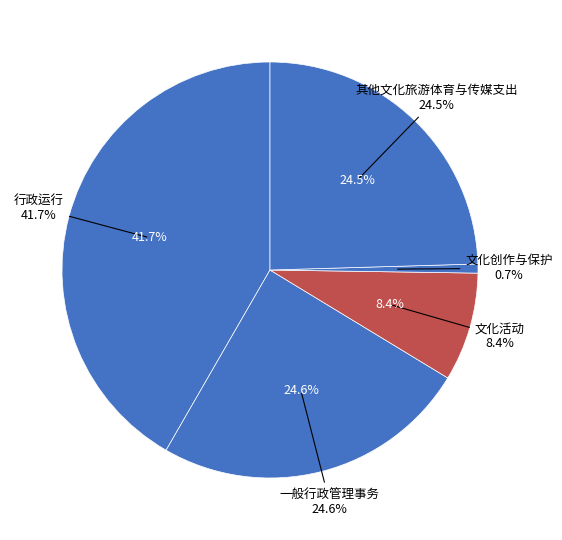

Approximately how many times larger is the value at 一般行政管理事务 compared to 行政运行?

0.6